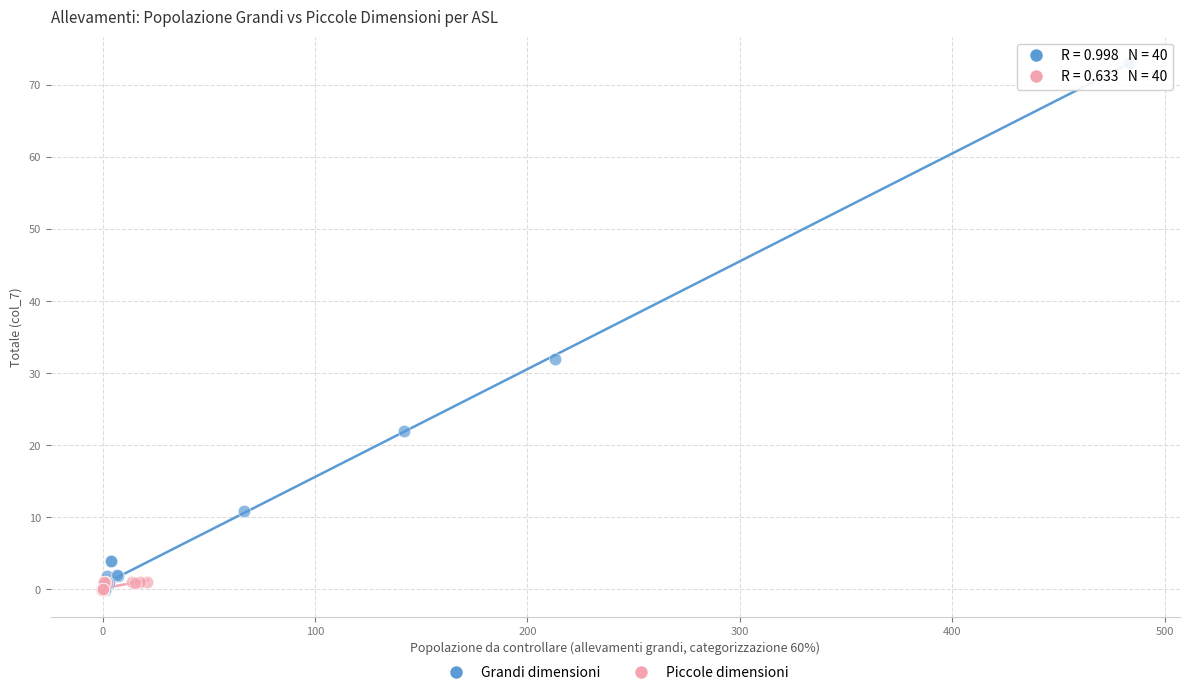

Which series contains the highest Y value?

Grandi dimensioni